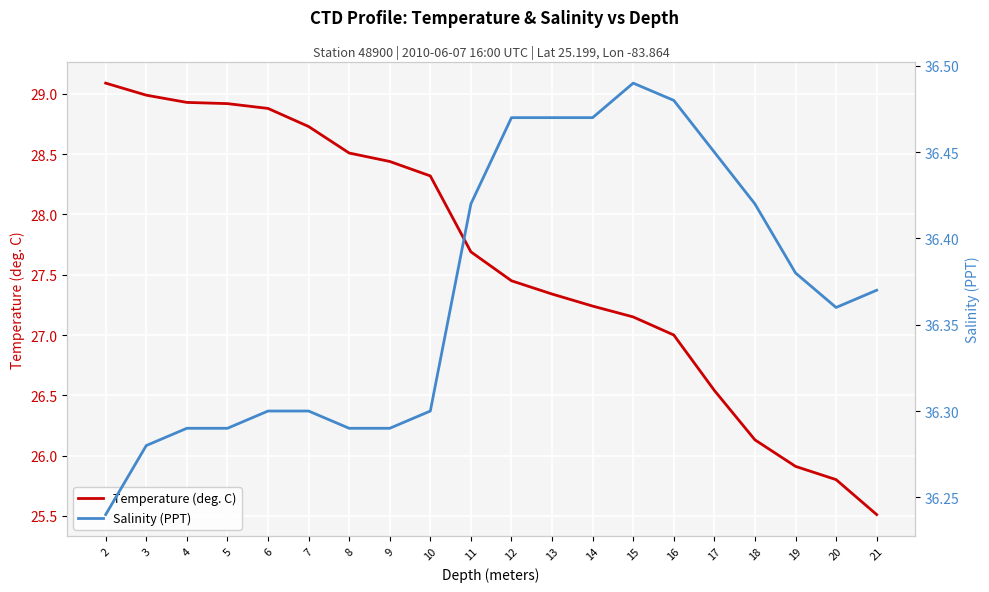

Rank the series by their maximum value, from lowest to highest.

Temperature (deg. C), Salinity (PPT)